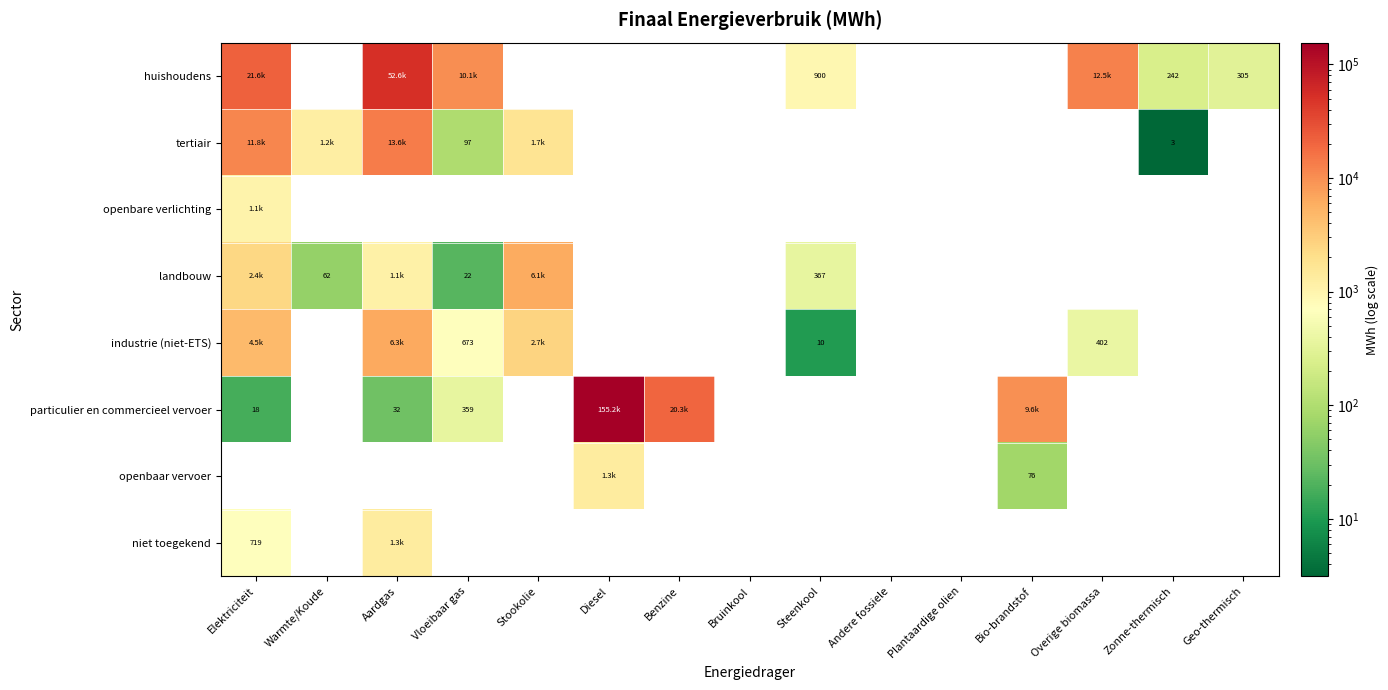

At Elektriciteit, list the series in order from largest to smallest.

huishoudens, tertiair, industrie (niet-ETS), landbouw, openbare verlichting, niet toegekend, particulier en commercieel vervoer, openbaar vervoer